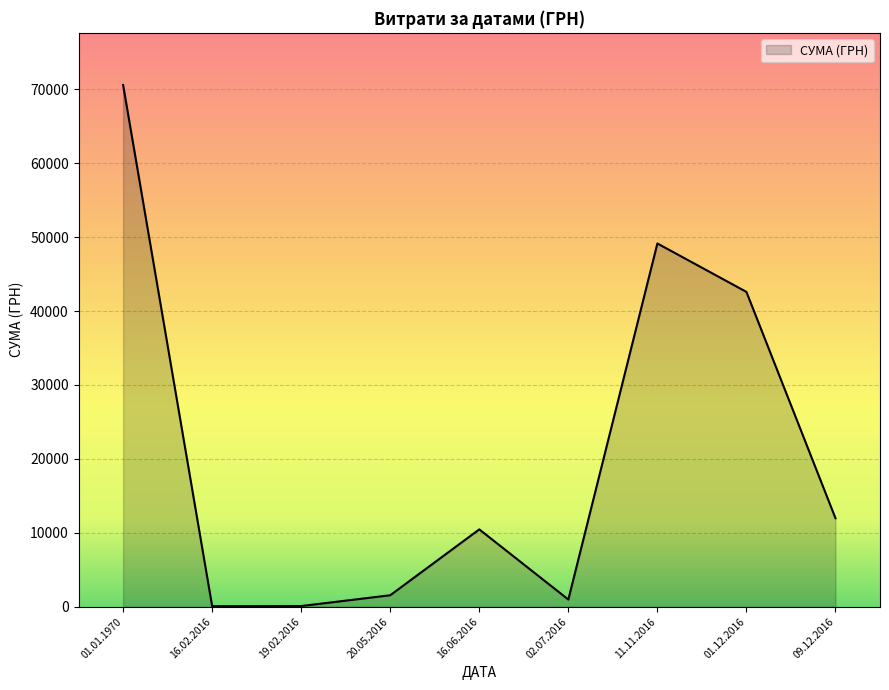

What is the greatest value displayed?

70577.8